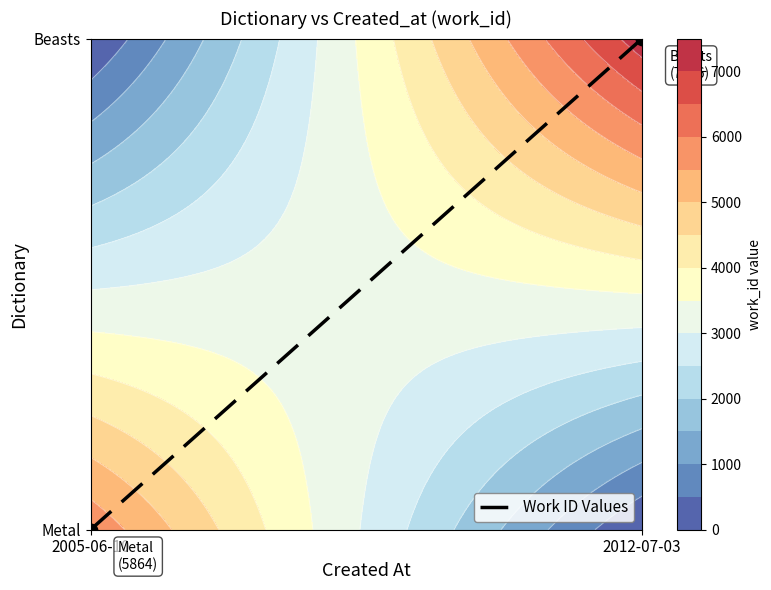

Rank the categories by value from highest to lowest.

2012-07-03, 2005-06-10